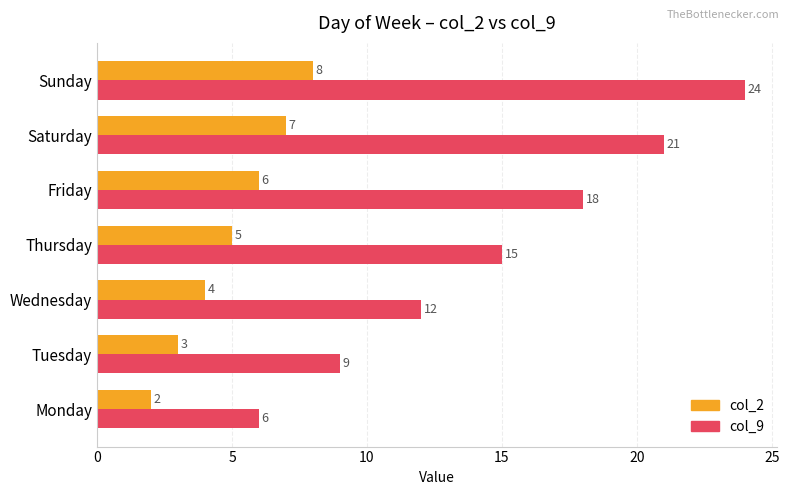

Is the value of col_2 at Tuesday greater than the value of col_9 at Friday?

No